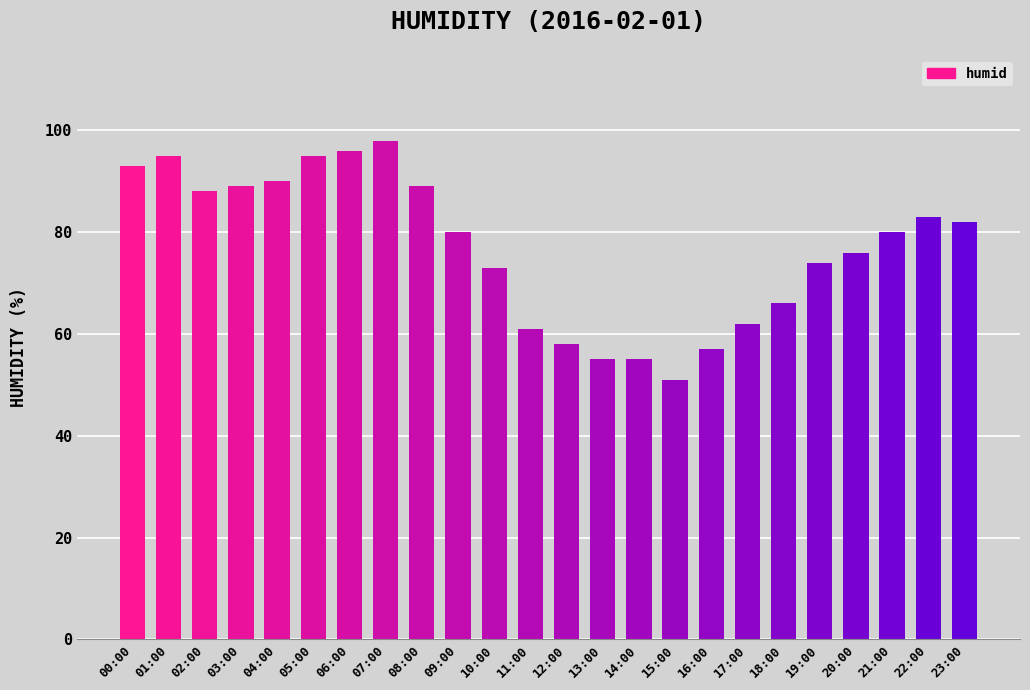

The value at 11:00 is 110. True or false?

False